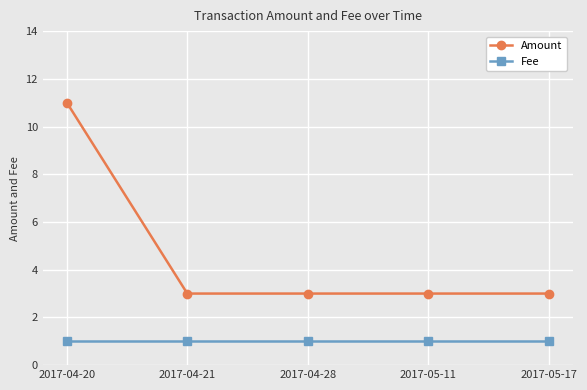

What is the minimum value for Amount?

3